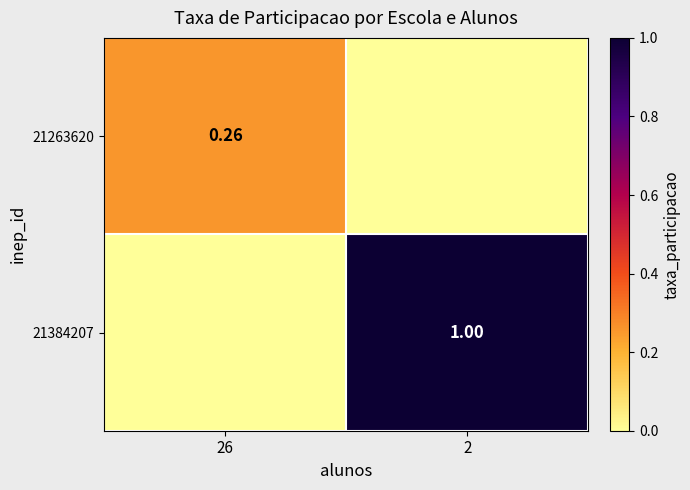

How many data points in 21263620 are above 0?

1